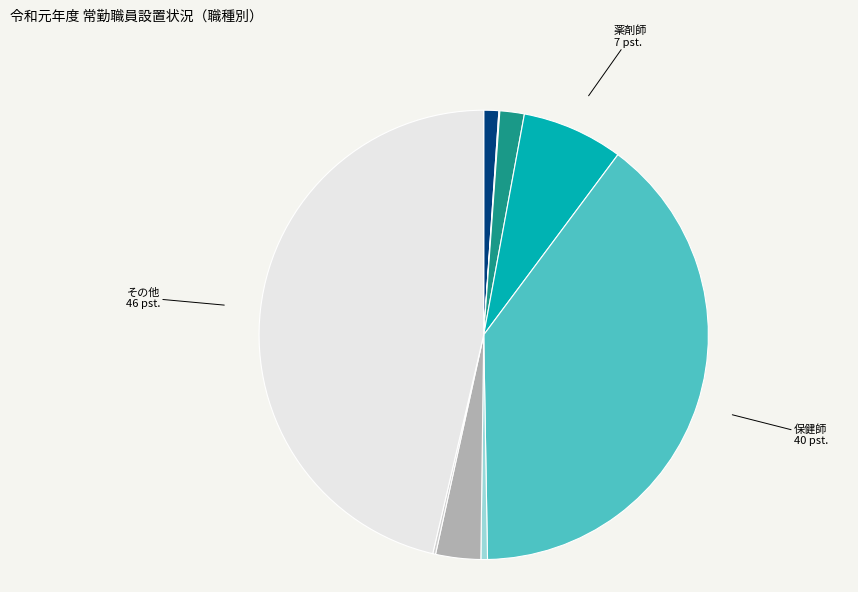

Is there any slice that represents more than half of the pie?

No